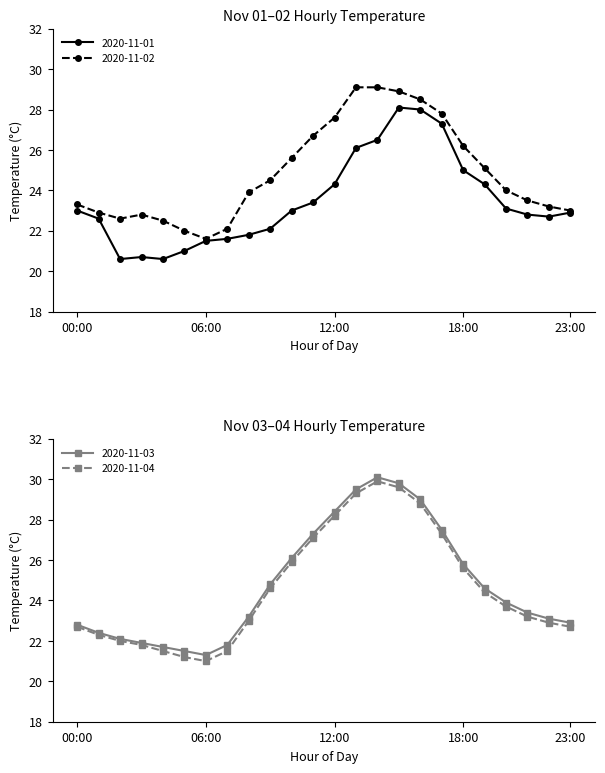

Between 04:00 and 14:00, which series saw the biggest shift?

2020-11-03